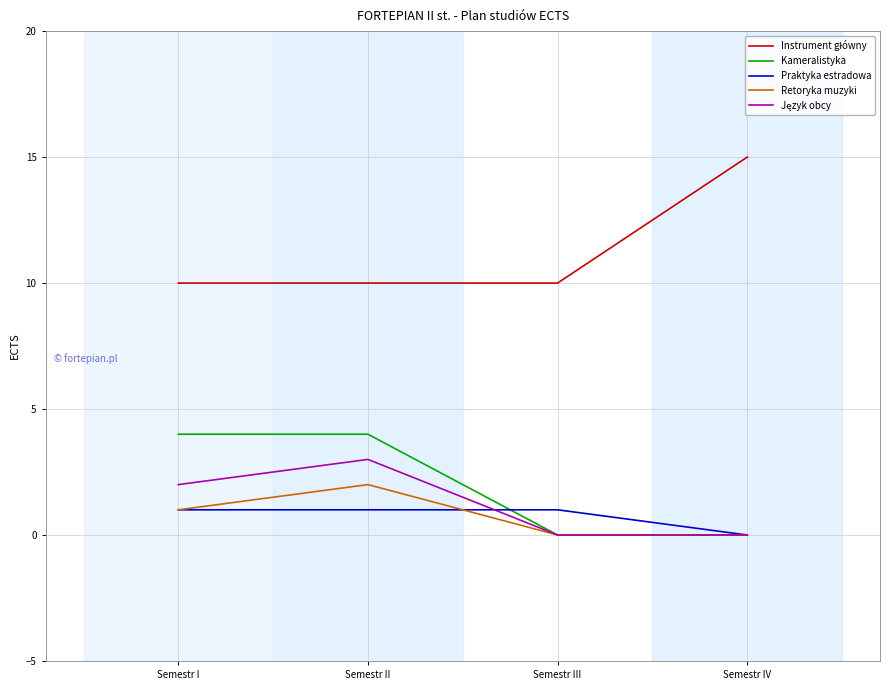

What is the total value across all series at Semestr II?

20